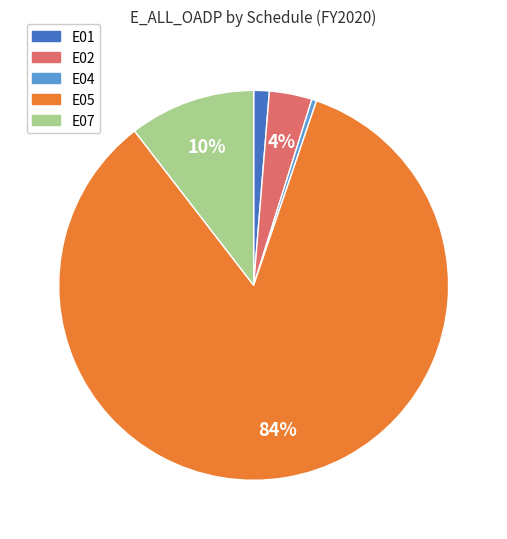

Is there a majority slice in this chart?

Yes